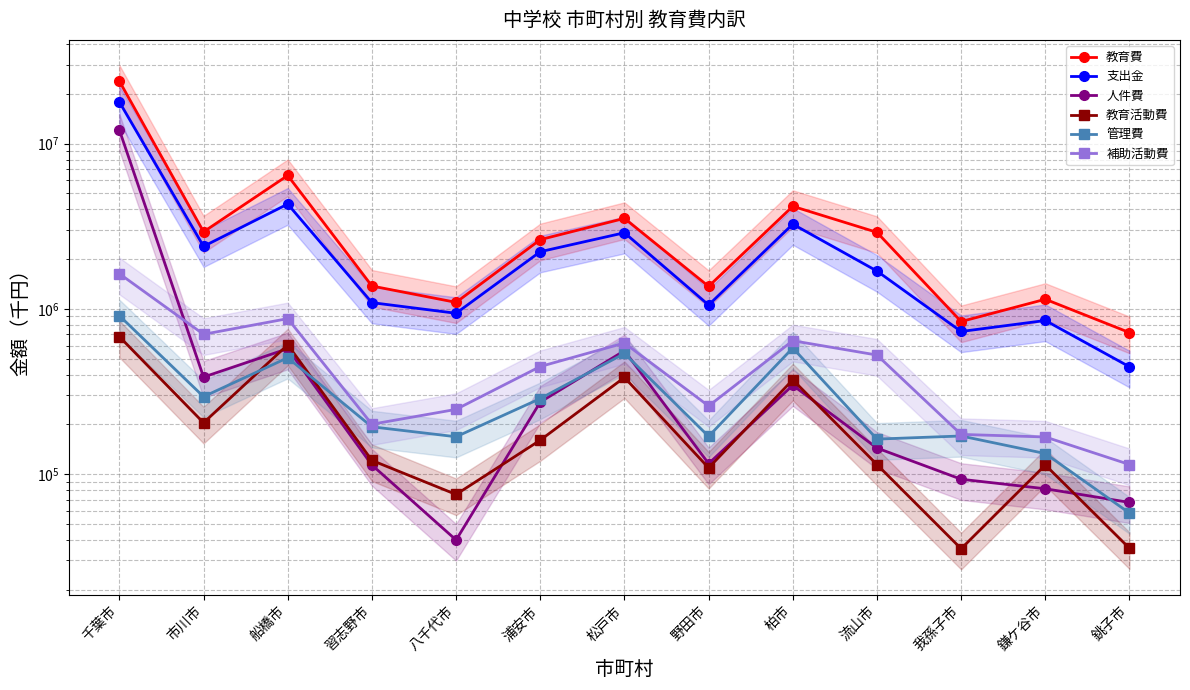

What is the smallest value displayed?

35314